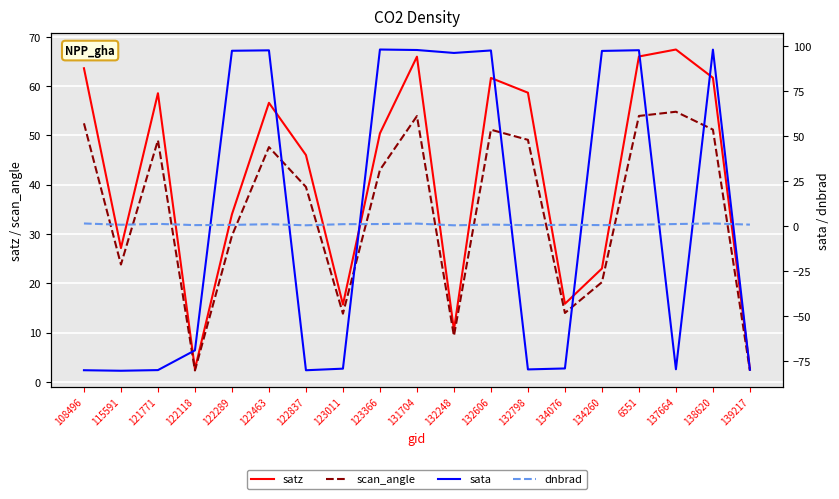

List the series in order of their peak value, highest first.

sata, satz, scan_angle, dnbrad